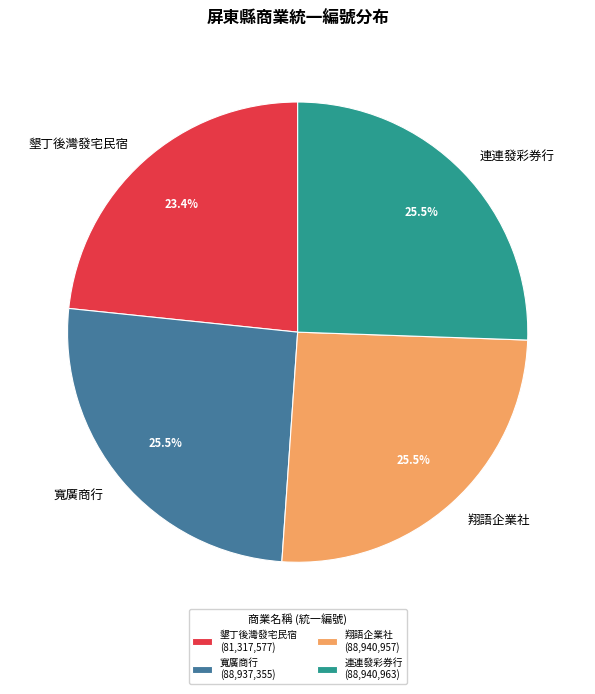

How many slices are in this pie chart?

4